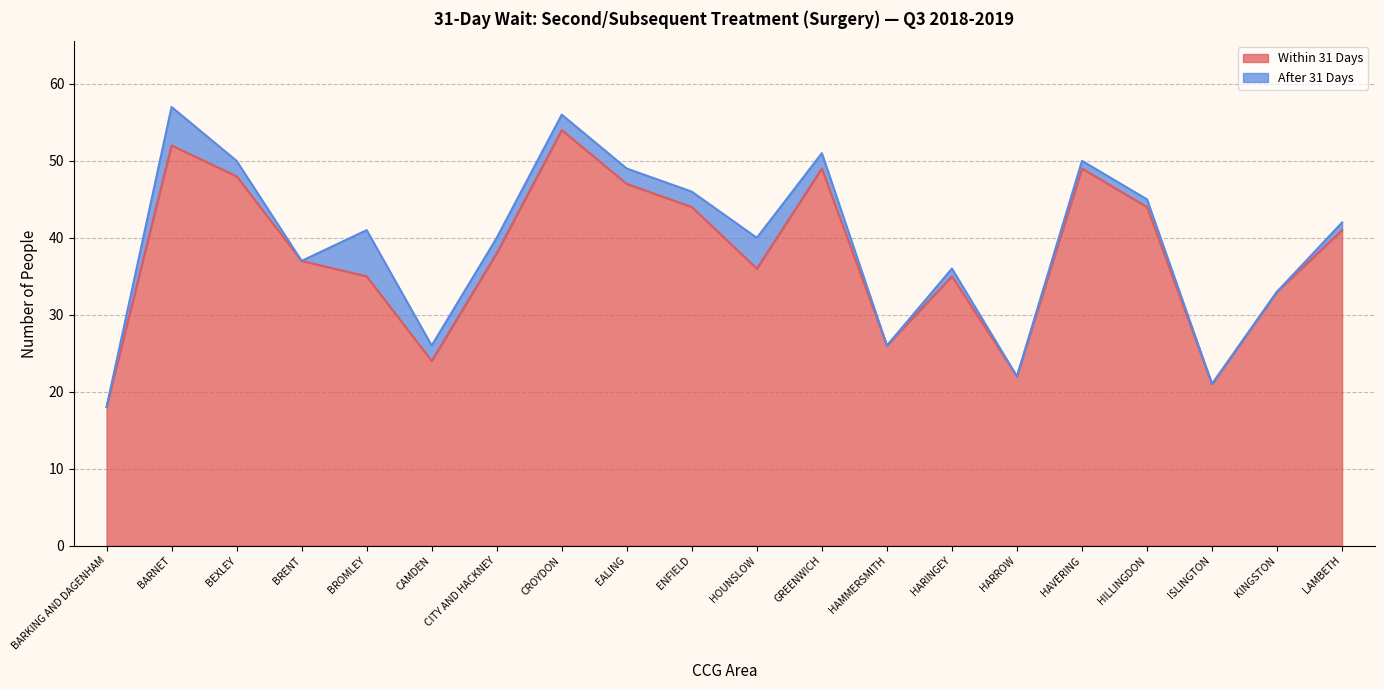

Where does the data first go above 38?

BARNET